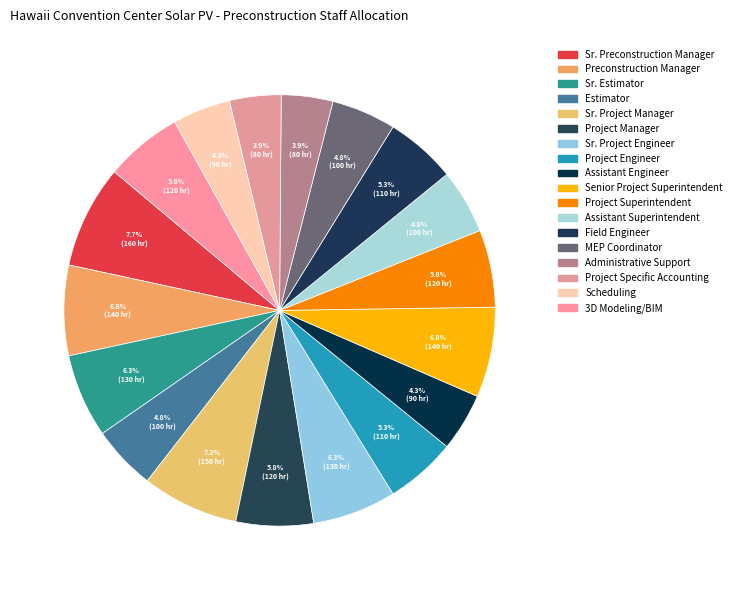

Does any single category account for the majority?

No